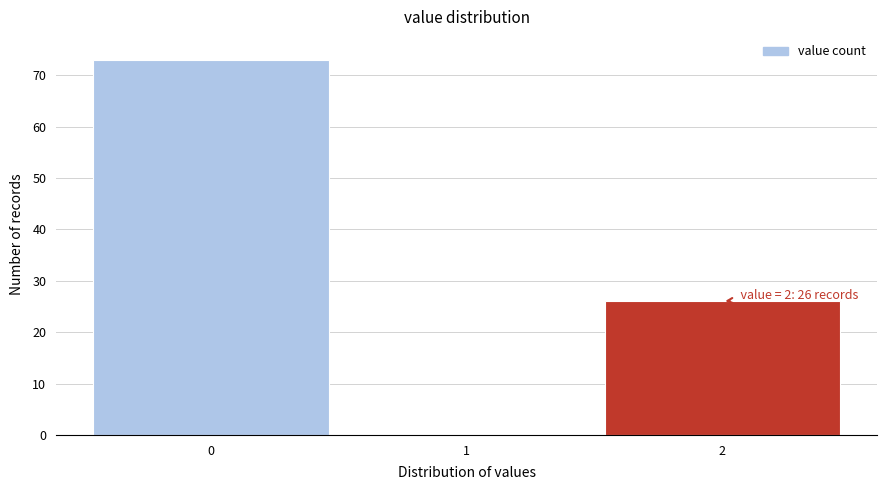

Over which range of the x-axis is the bar tallest?

-0.5 to 0.5